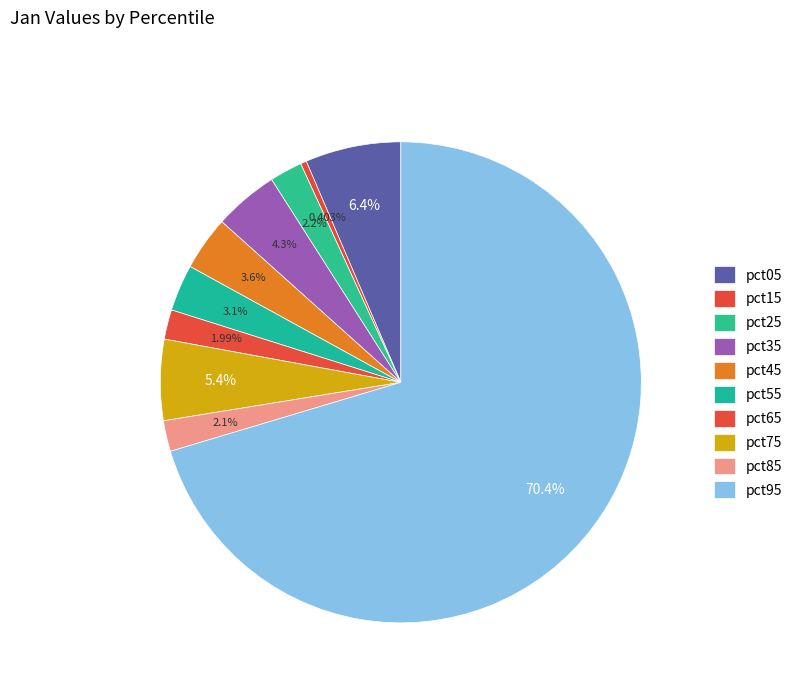

Count the number of slices in the pie.

10